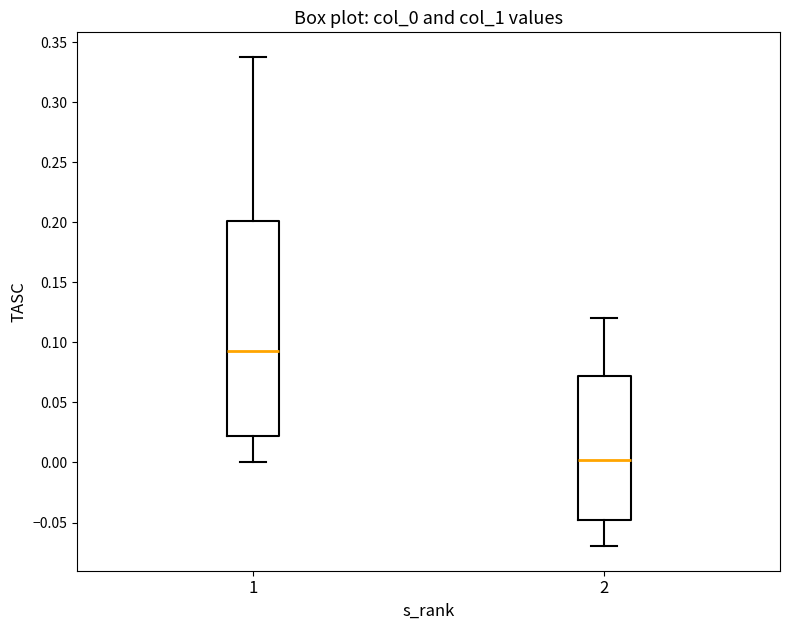

Reading left to right, read every box against the y-axis: the position of its median line, the range the box covers, and the ends of its whiskers. The values are not printed on the chart, so give them approximately, as read against the axis.

1: median 0.095, box 0.020 to 0.200, whiskers 0.000 to 0.340
2: median 0.000, box -0.050 to 0.070, whiskers -0.070 to 0.120